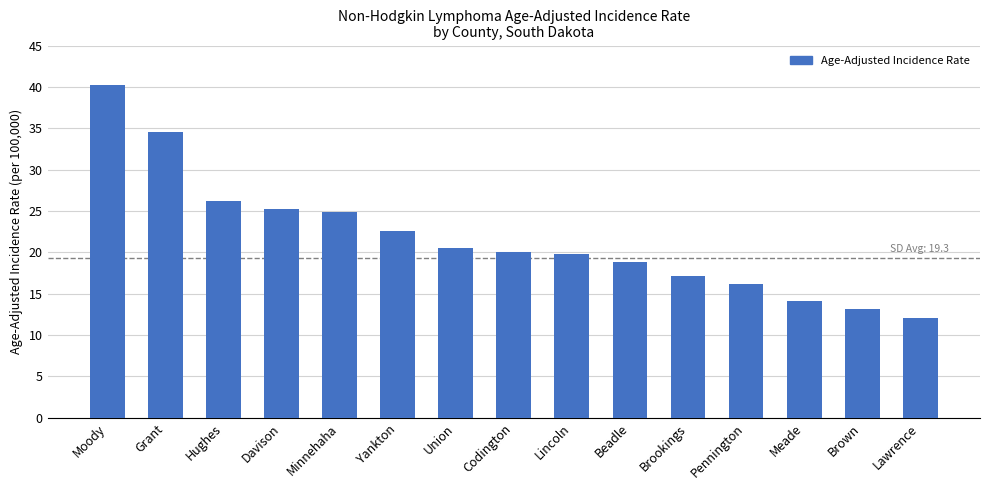

What is the label of the 8th bar from the right?

Codington